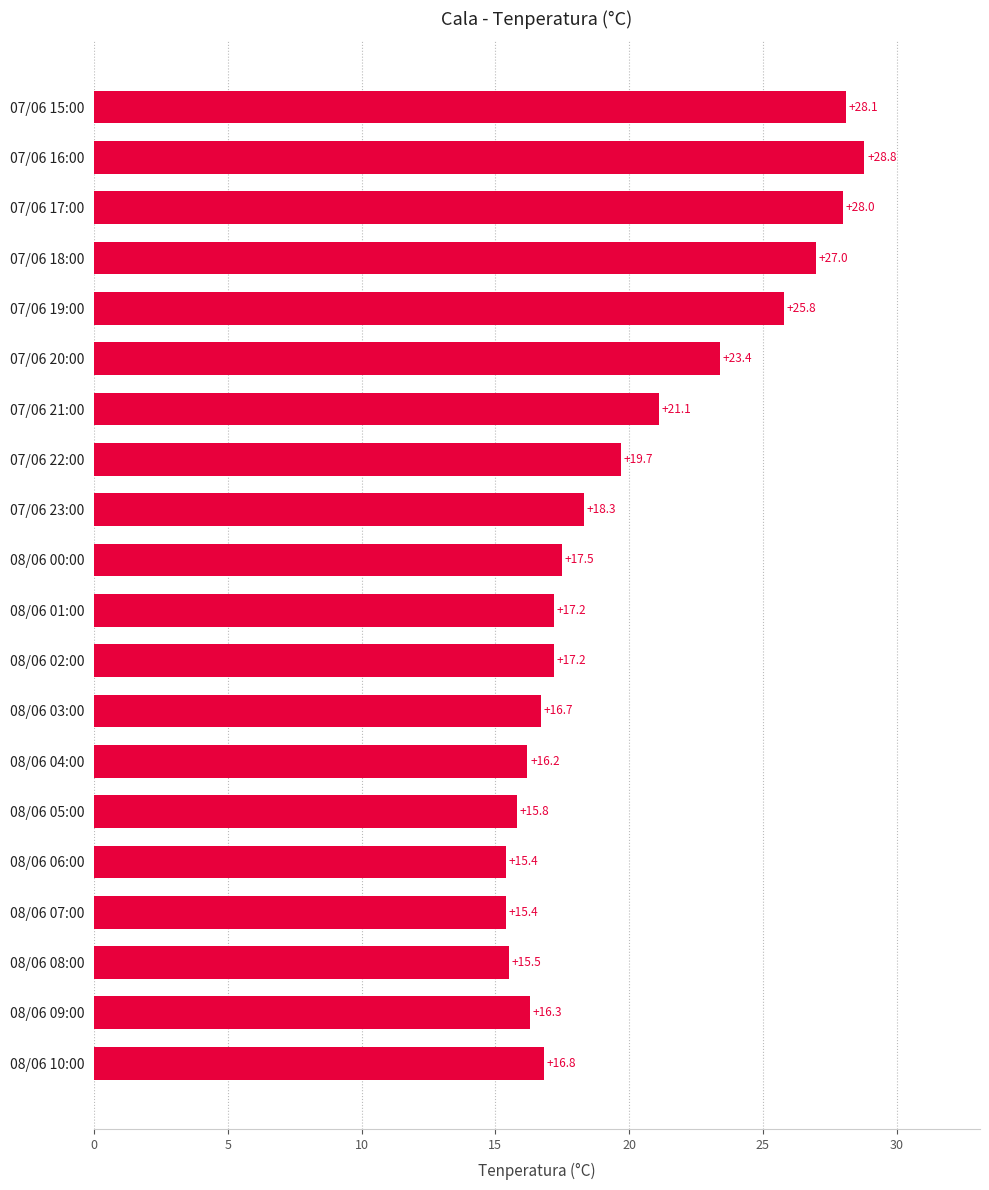

What is the change in value from 07/06 21:00 to 07/06 18:00?

+5.9